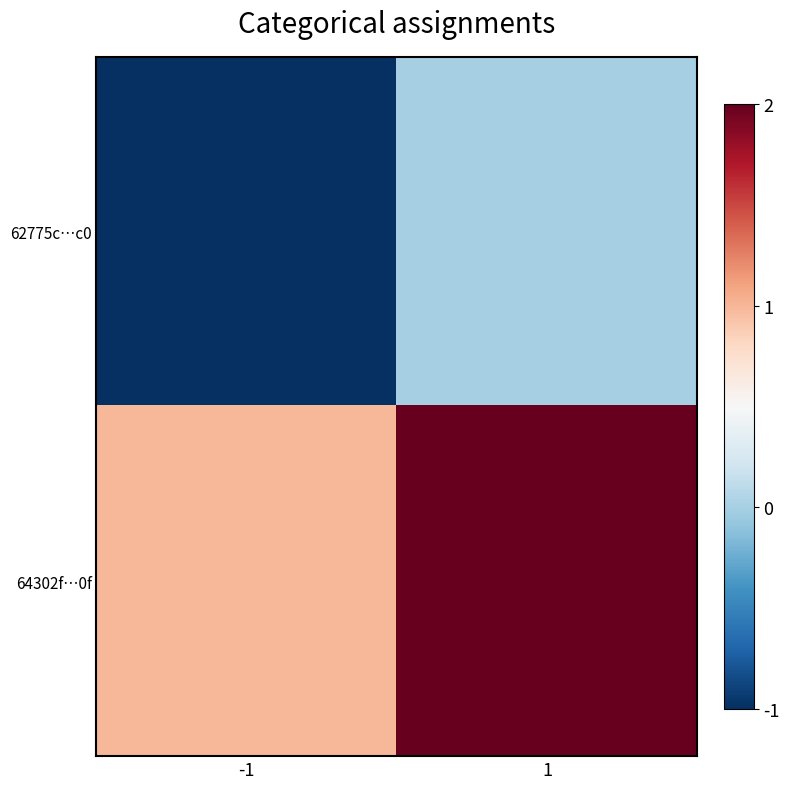

At 1, list the series in order from largest to smallest.

64302f…0f, 62775c…c0